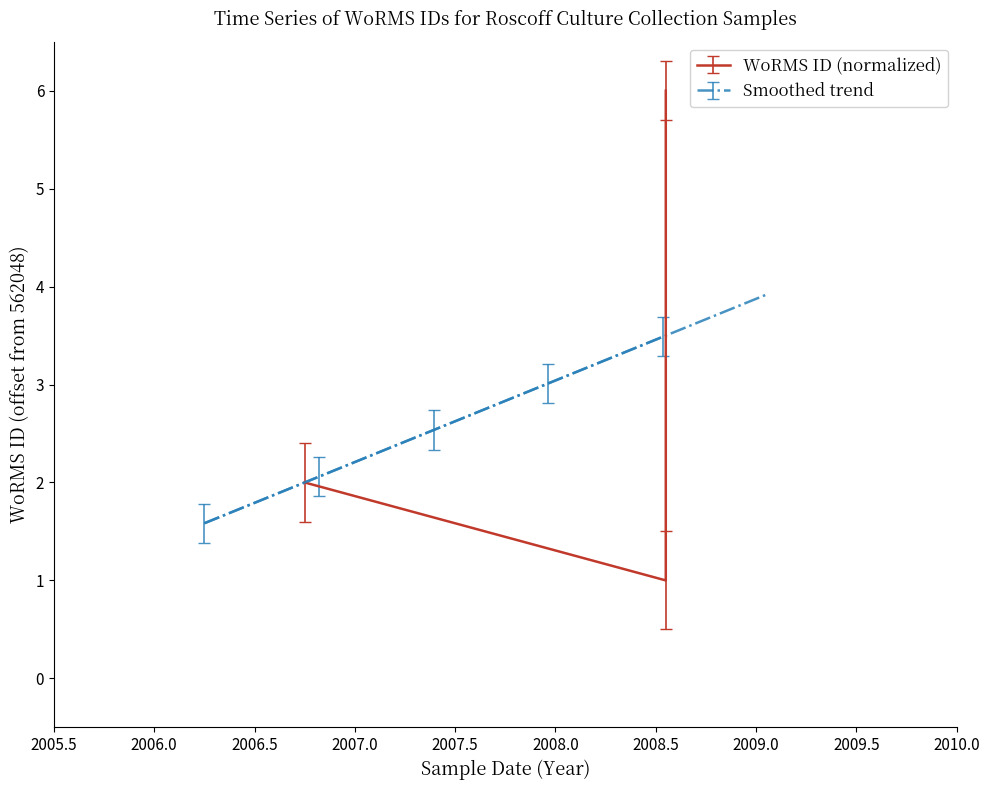

Does the chart have visible grid lines?

No